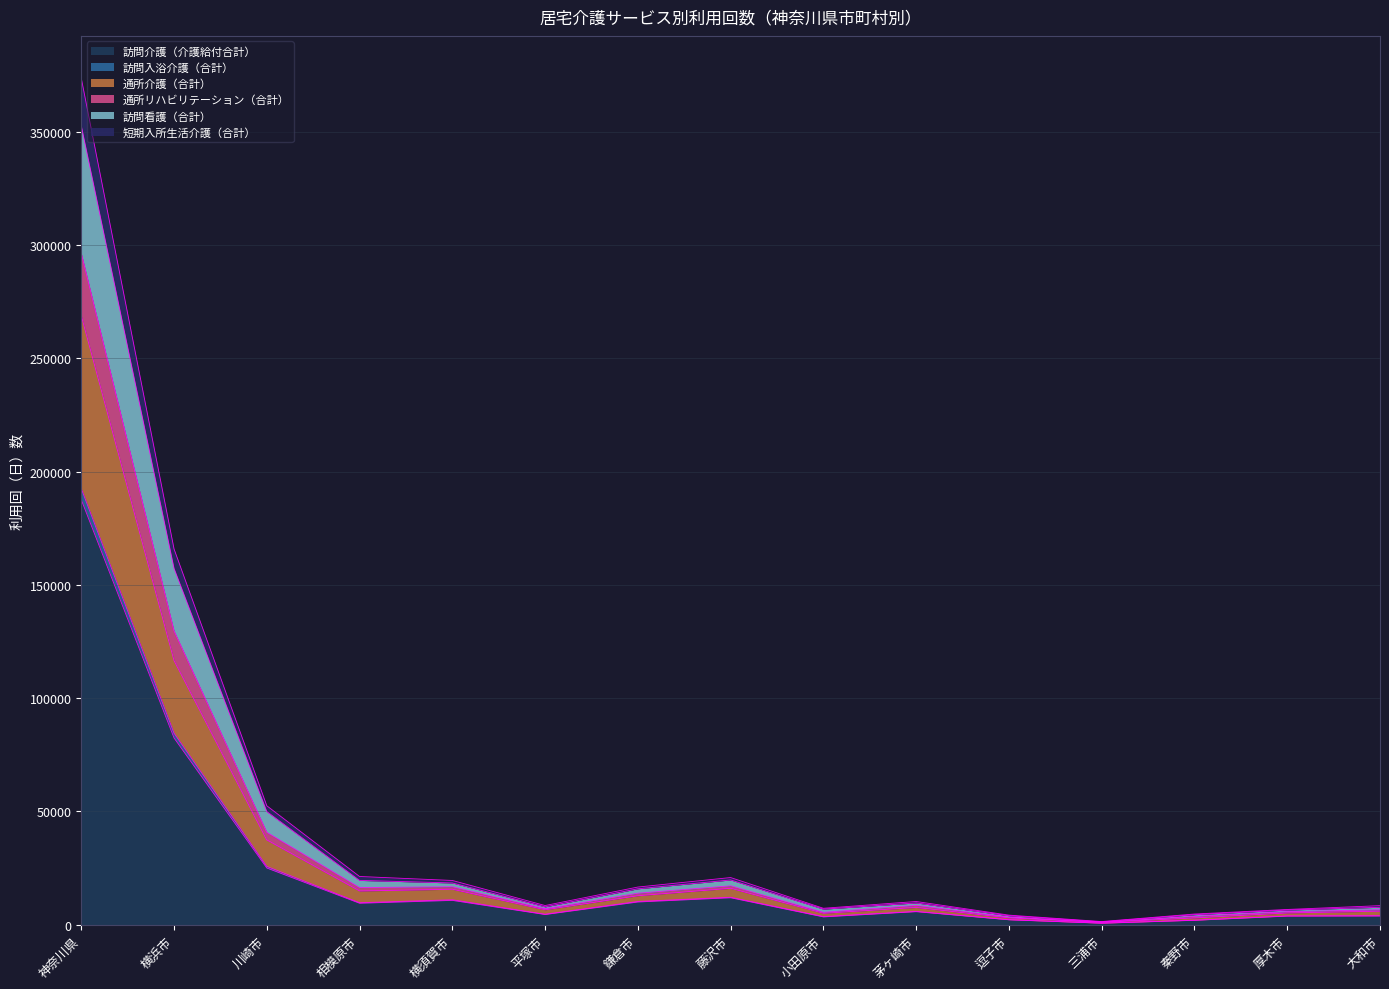

Reading right to left, list all the values displayed in this chart.

訪問介護（介護給付合計）: 大和市=3854	厚木市=3806	秦野市=1945	三浦市=661	逗子市=2175	茅ヶ崎市=5759	小田原市=3453	藤沢市=11900	鎌倉市=10036	平塚市=4501	横須賀市=10739	相模原市=9478	川崎市=25023	横浜市=82400	神奈川県=187527
訪問入浴介護（合計）: 大和市=5979	厚木市=5198	秦野市=2982	三浦市=1069	逗子市=3015	茅ヶ崎市=7619	小田原市=5052	藤沢市=16069	鎌倉市=12797	平塚市=6580	横須賀市=15655	相模原市=14891	川崎市=37397	横浜市=116589	神奈川県=268805
通所介護（合計）: 大和市=6594	厚木市=5755	秦野市=3698	三浦市=1147	逗子市=3305	茅ヶ崎市=8548	小田原市=5475	藤沢市=17174	鎌倉市=13907	平塚市=7034	横須賀市=16759	相模原市=16390	川崎市=40780	横浜市=129678	神奈川県=296323
通所リハビリテーション（合計）: 大和市=7701	厚木市=6468	秦野市=4433	三浦市=1274	逗子市=3947	茅ヶ崎市=9621	小田原市=6868	藤沢市=19765	鎌倉市=15863	平塚市=7895	横須賀市=18435	相模原市=19557	川崎市=49941	横浜市=157284	神奈川県=352631
訪問看護（合計）: 大和市=8419	厚木市=6741	秦野市=4725	三浦市=1409	逗子市=4236	茅ヶ崎市=10253	小田原市=7259	藤沢市=20818	鎌倉市=16631	平塚市=8472	横須賀市=19531	相模原市=21284	川崎市=52498	横浜市=165823	神奈川県=373557
短期入所生活介護（合計）: 大和市=3966	厚木市=3889	秦野市=2003	三浦市=699	逗子市=2227	茅ヶ崎市=5882	小田原市=3610	藤沢市=12116	鎌倉市=10274	平塚市=4631	横須賀市=11022	相模原市=9720	川崎市=25724	横浜市=84508	神奈川県=192468